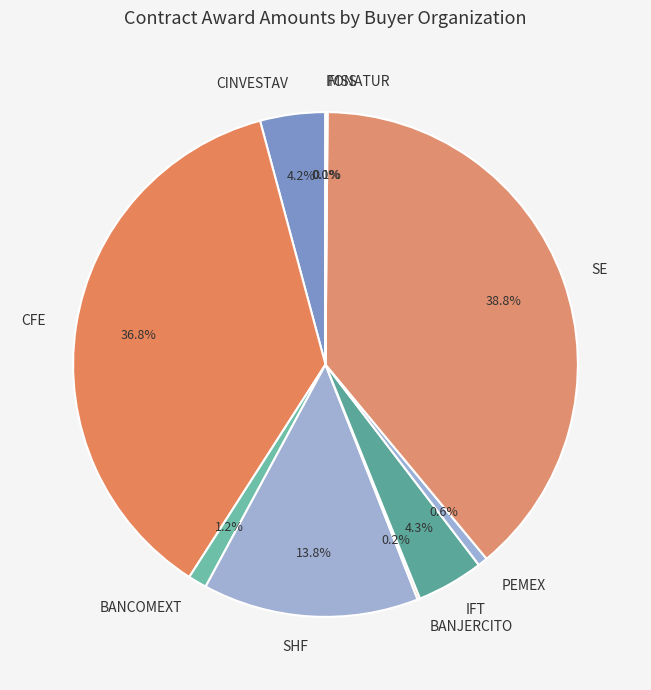

Is the sum of BANCOMEXT and SHF greater than half?

No